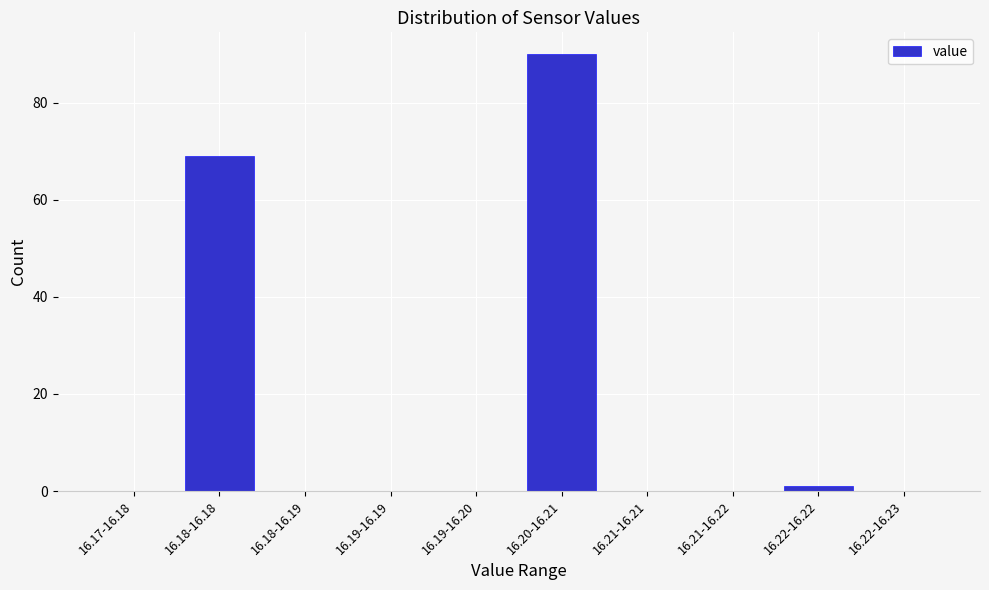

Reading left to right, transcribe all the data shown in this chart.

16.17-16.18=0	16.18-16.18=69	16.18-16.19=0	16.19-16.19=0	16.19-16.20=0	16.20-16.21=90	16.21-16.21=0	16.21-16.22=0	16.22-16.22=1	16.22-16.23=0